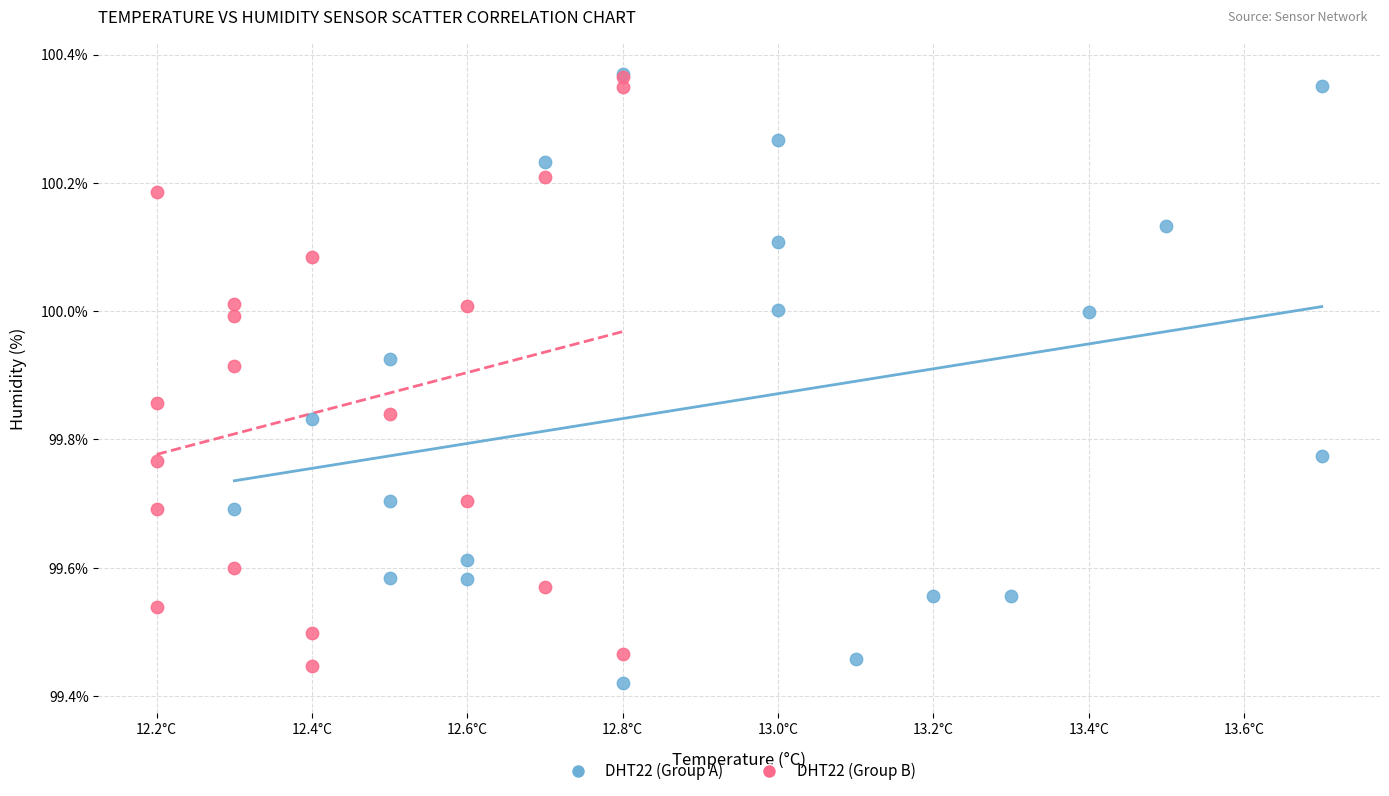

Which series has the largest Y range (max minus min)?

DHT22 (Group A)